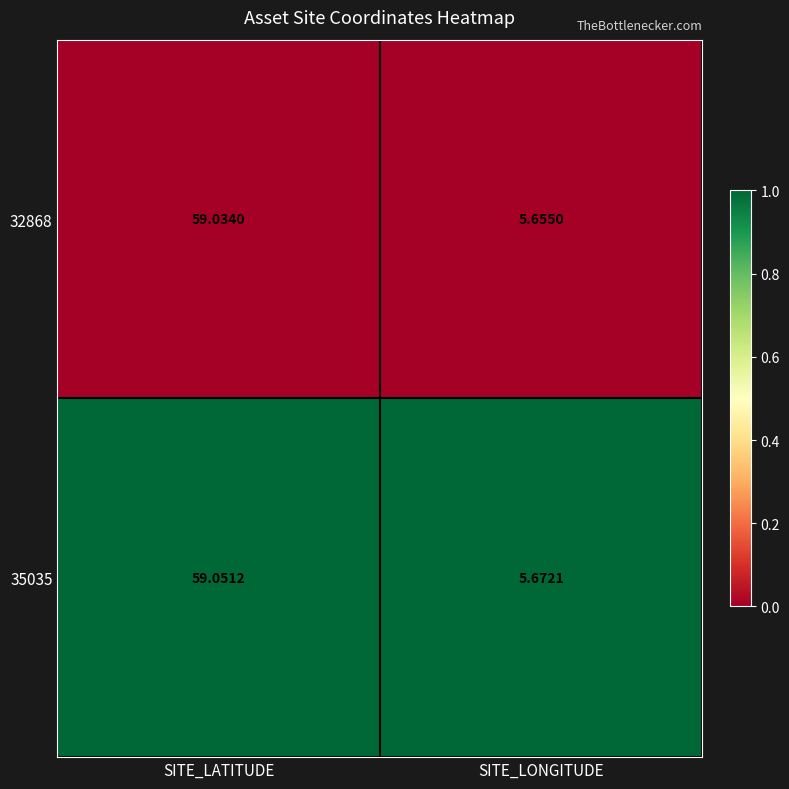

List the labels in order of 35035 value, smallest first.

SITE_LONGITUDE, SITE_LATITUDE